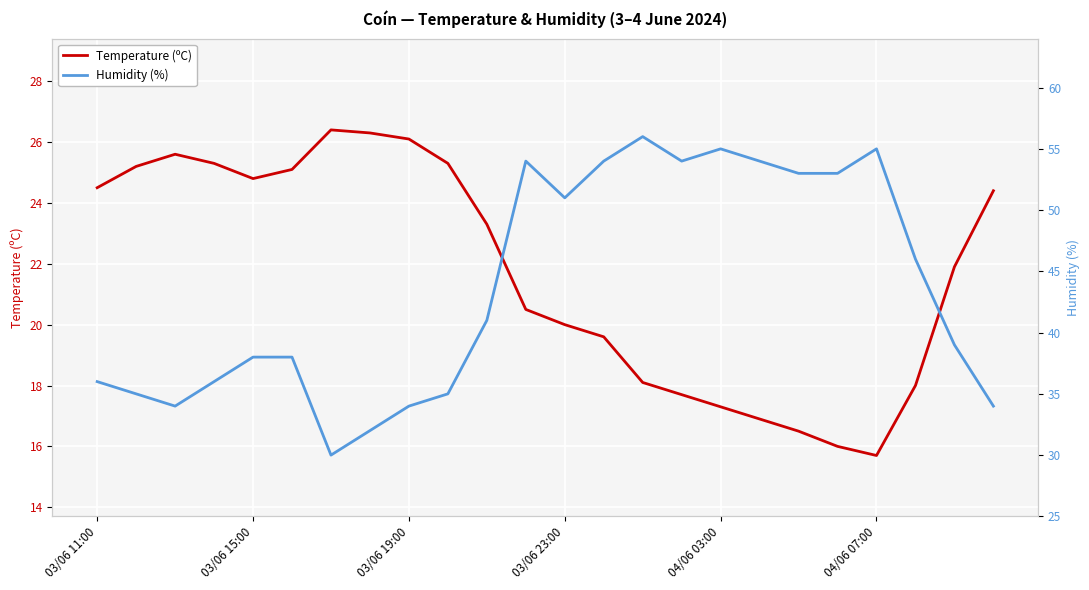

What is the highest value of the Temperature (ºC) series?

26.4